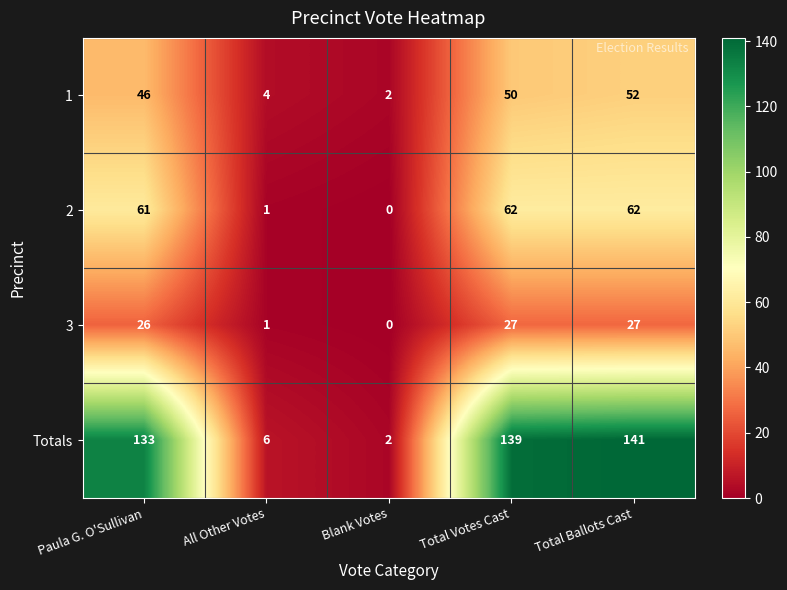

Is it true that 1 equals 6 at All Other Votes?

False